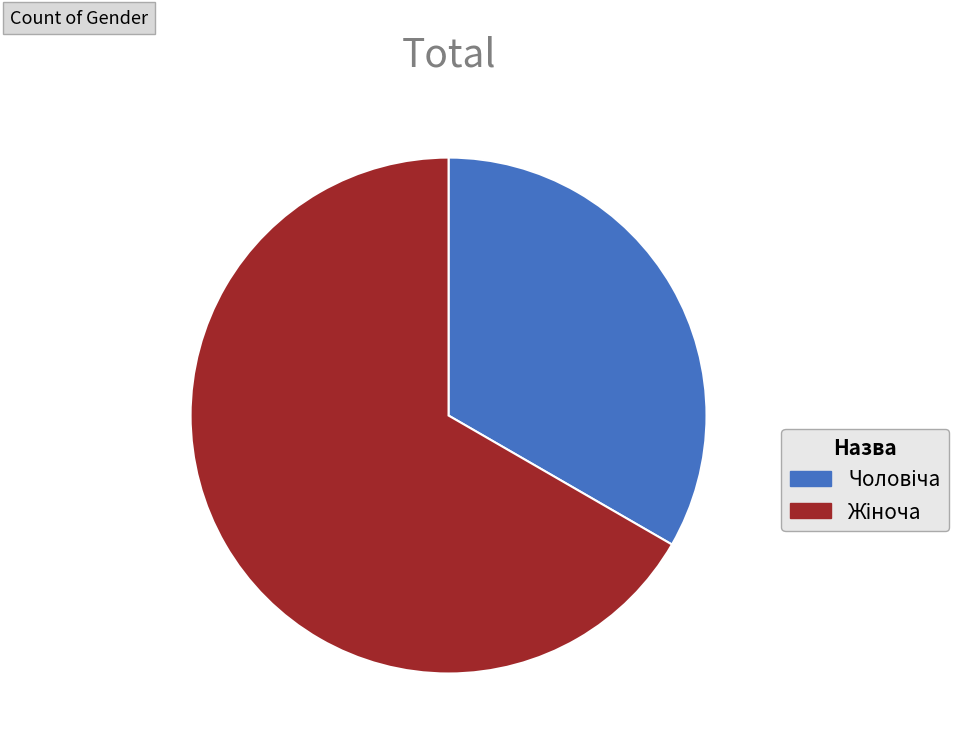

Is there any slice that represents more than half of the pie?

Yes